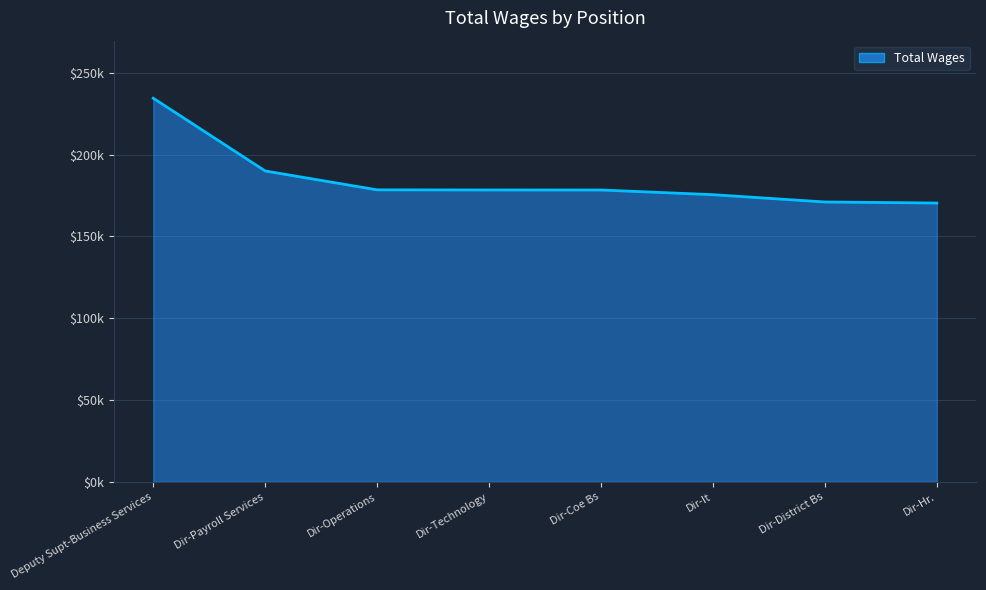

Does the chart have visible grid lines?

Yes